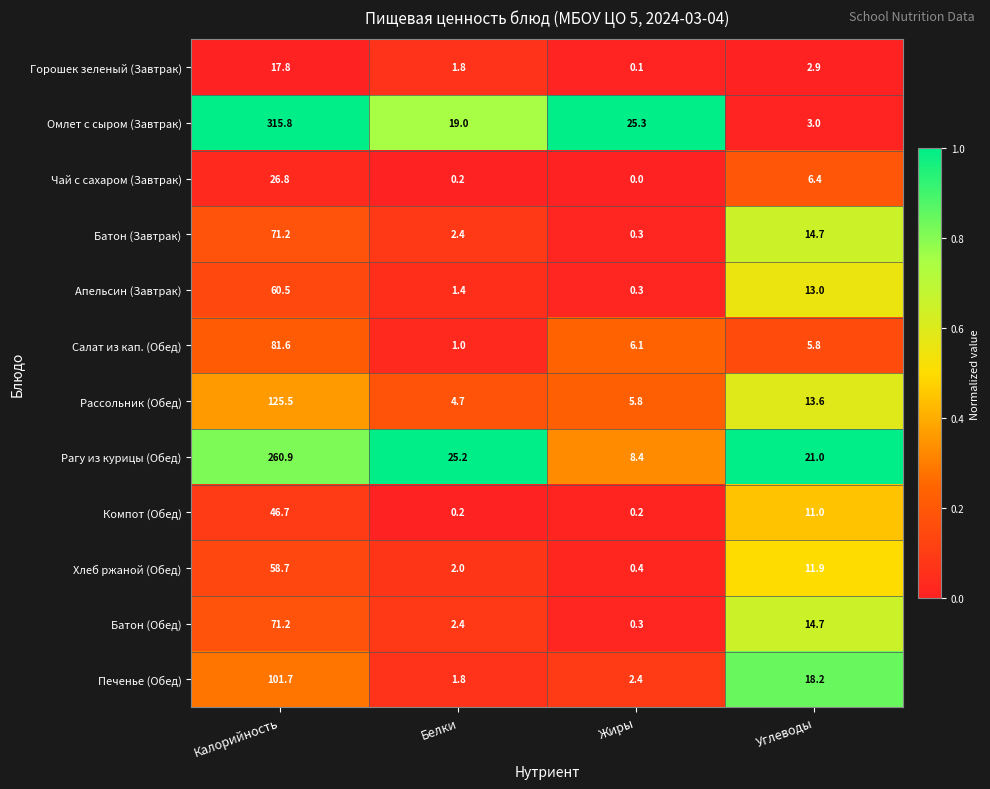

The value of Салат из кап. (Обед) at Жиры is 2.8. True or false?

False